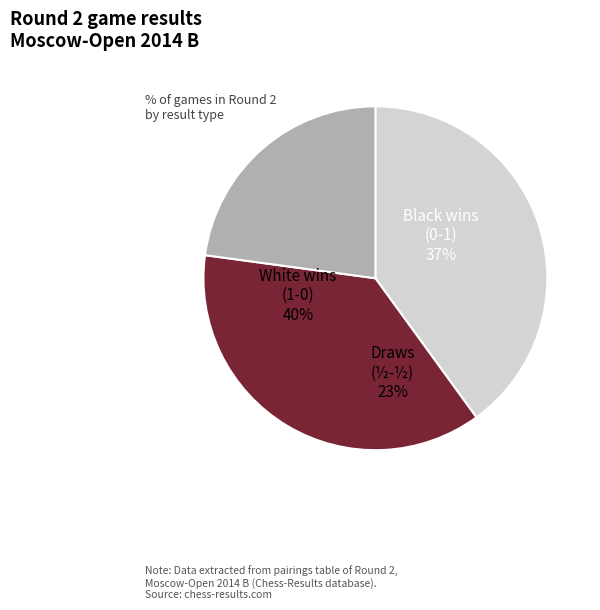

Which category has the biggest portion of the pie?

1 - 0